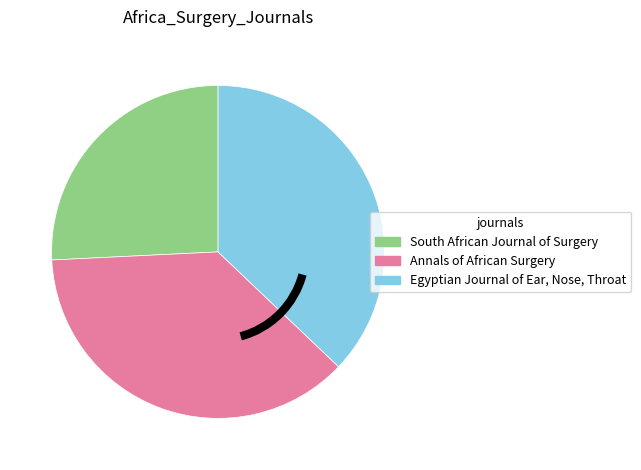

True or false: Annals of African Surgery accounts for 47% of the total.

False